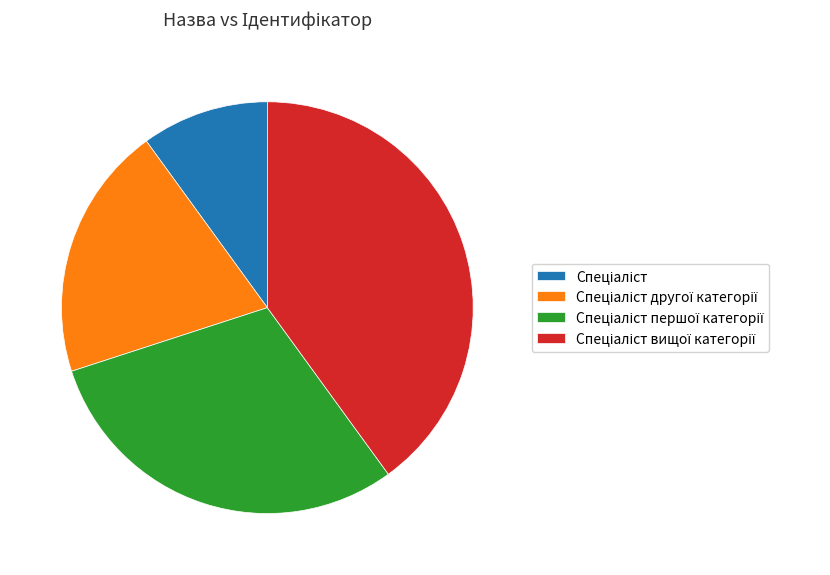

Is there any slice that represents more than half of the pie?

No